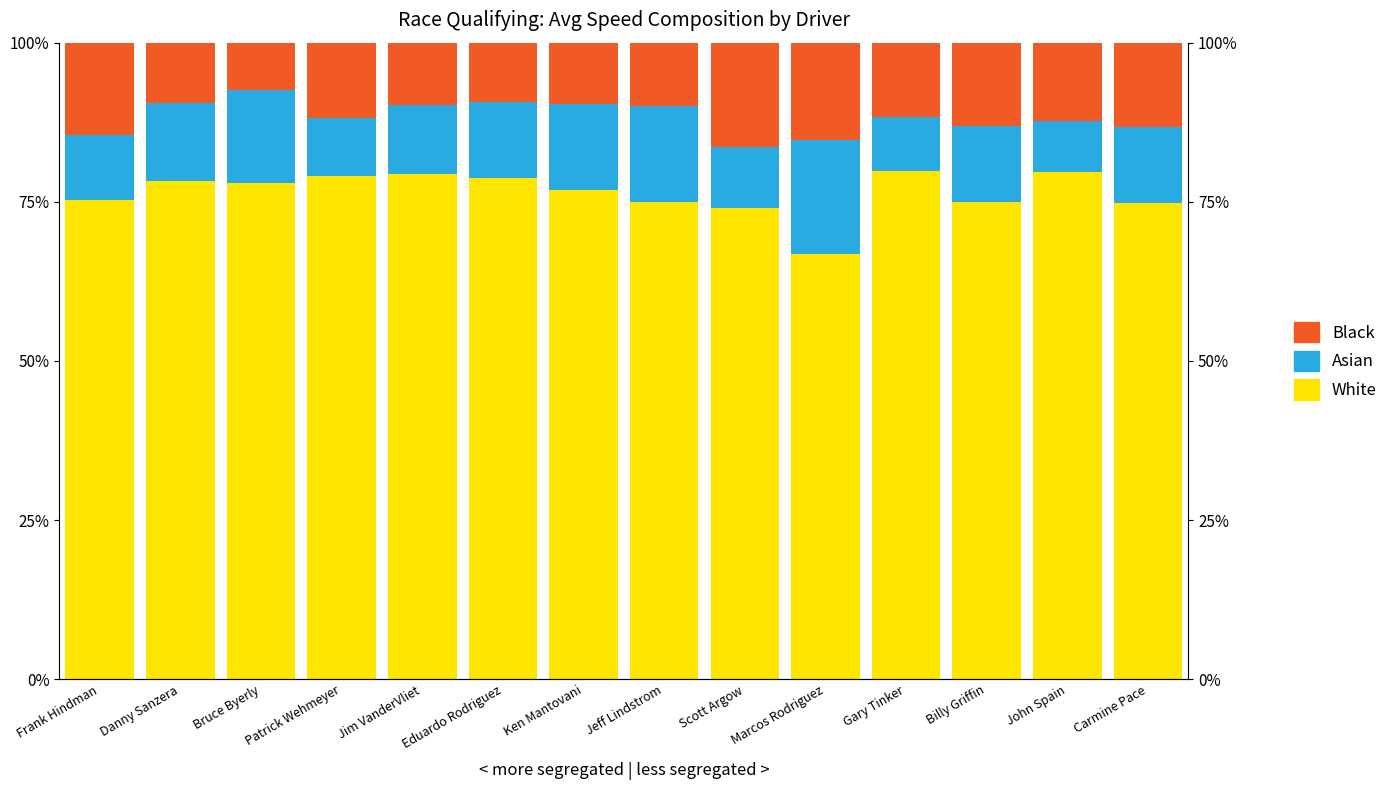

Rank the series at Ken Mantovani from highest to lowest value.

White, Asian, Black